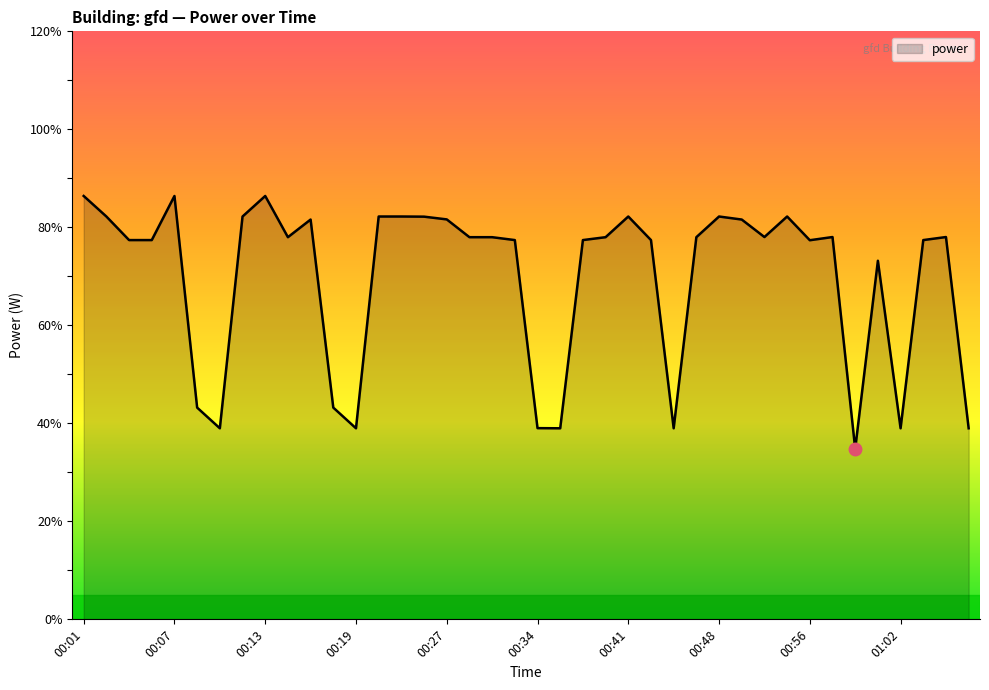

What is the greatest value displayed?

86.4